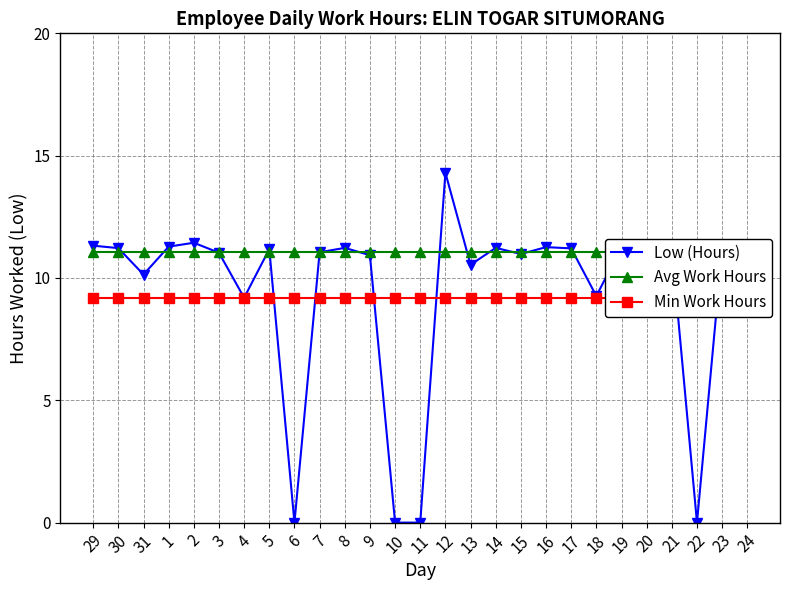

True or false: Low (Hours) has more than 1 interior local peaks.

True